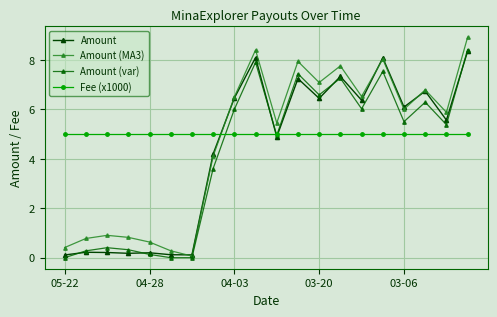

Does the chart display data point markers on the line(s)?

Yes